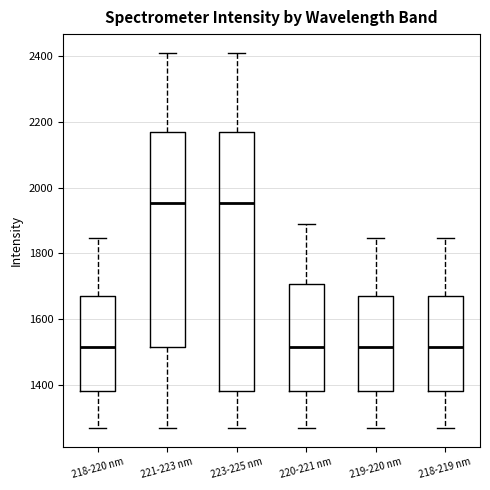

Reading left to right, read every box against the y-axis: the position of its median line, the range the box covers, and the ends of its whiskers. The values are not printed on the chart, so give them approximately, as read against the axis.

218-220 nm: median 1520, box 1380 to 1680, whiskers 1260 to 1840
221-223 nm: median 1960, box 1520 to 2160, whiskers 1260 to 2420
223-225 nm: median 1960, box 1380 to 2160, whiskers 1260 to 2420
220-221 nm: median 1520, box 1380 to 1700, whiskers 1260 to 1880
219-220 nm: median 1520, box 1380 to 1680, whiskers 1260 to 1840
218-219 nm: median 1520, box 1380 to 1680, whiskers 1260 to 1840